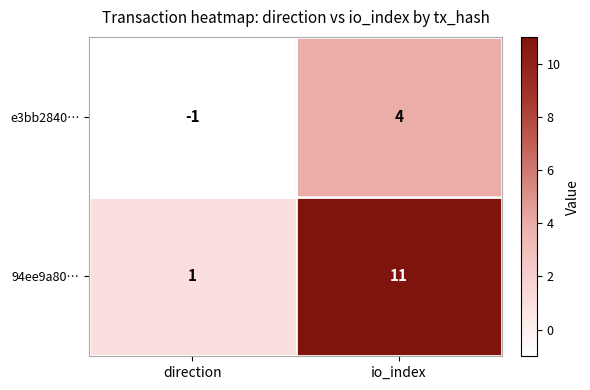

Reading left to right, extract all data points from this chart.

e3bb2840…: -1	4
94ee9a80…: 1	11